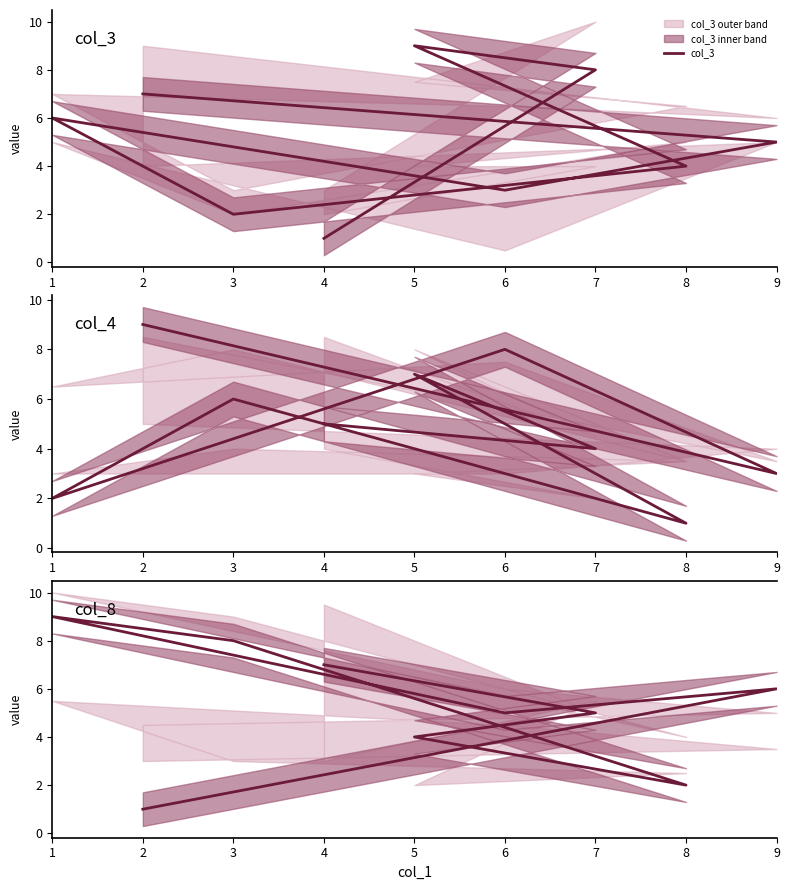

What is the sum of all col_8 values?

47